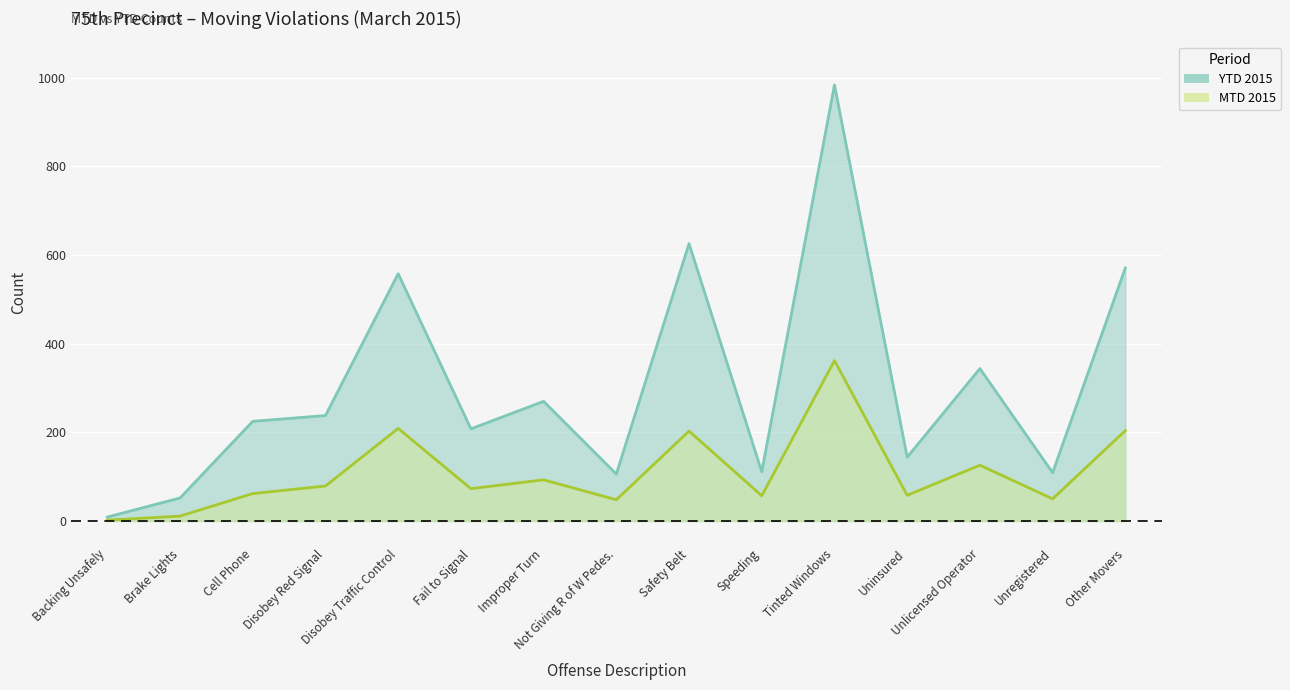

What is the sum of the YTD 2015 values at Brake Lights and Tinted Windows?

1036